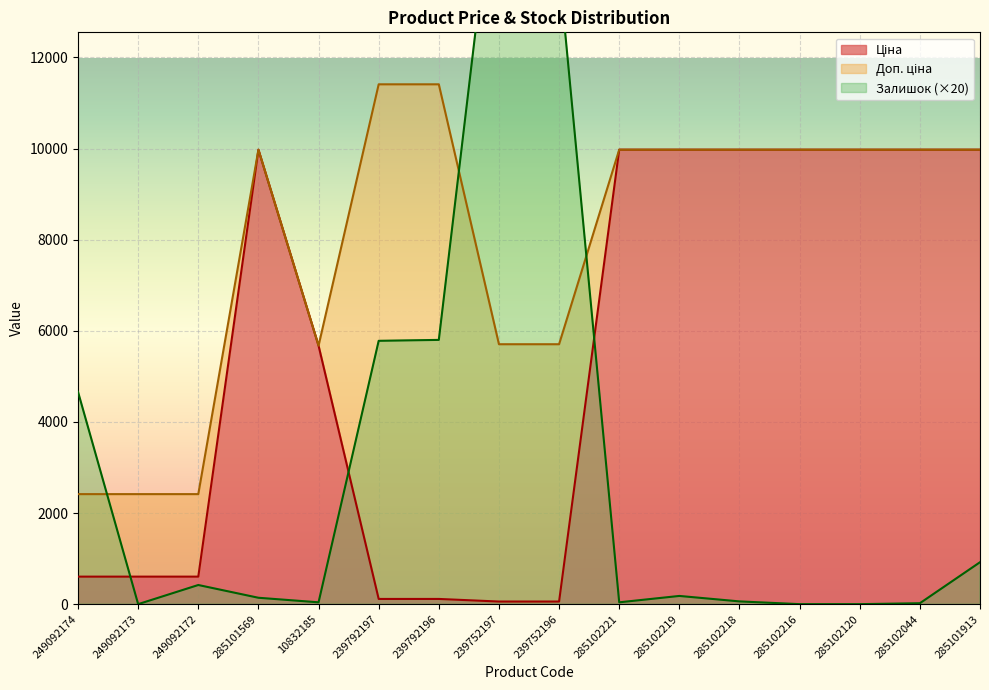

Is the value of Залишок at 239752197 greater than the value of Ціна at 249092172?

Yes